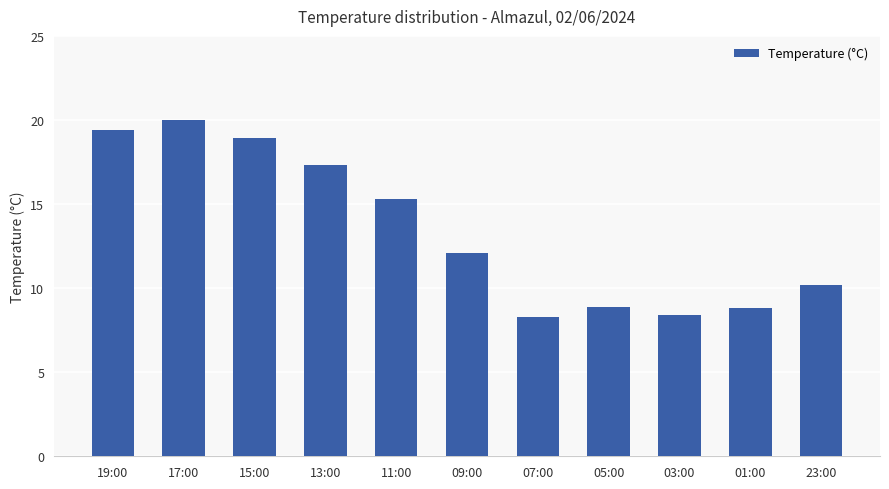

Are the bars grouped side by side (vs. stacked)?

No